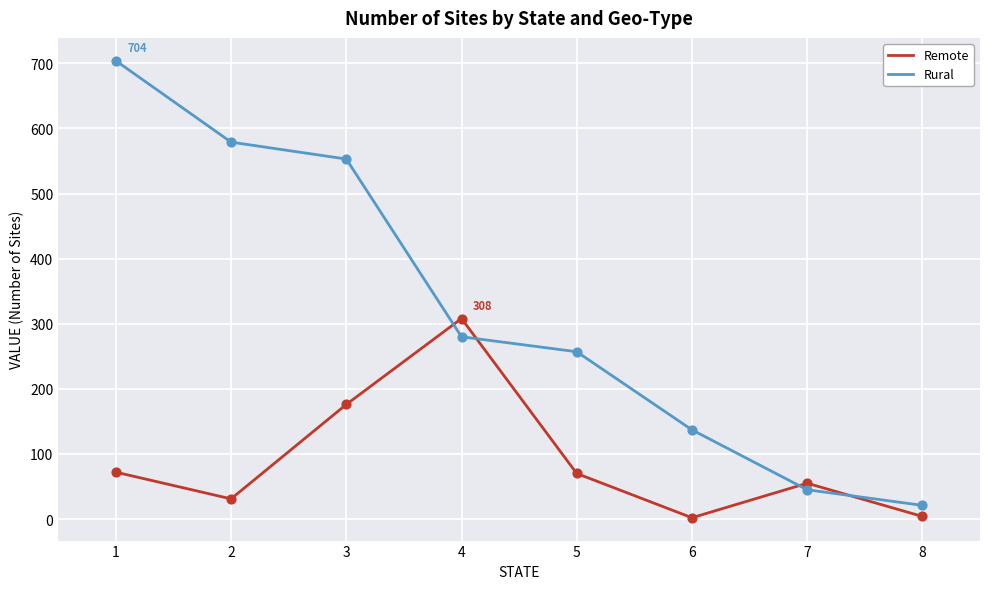

Which series has the widest spread of values?

Rural